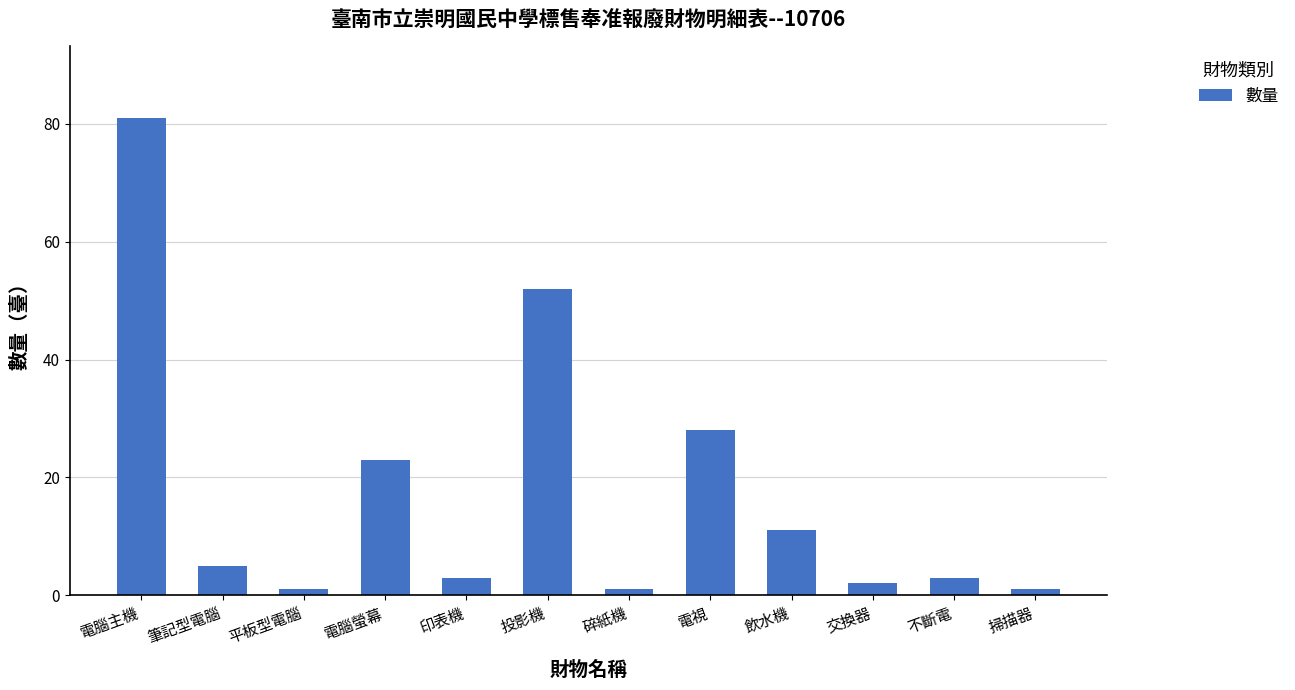

Between 印表機 and 碎紙機, which is larger?

印表機